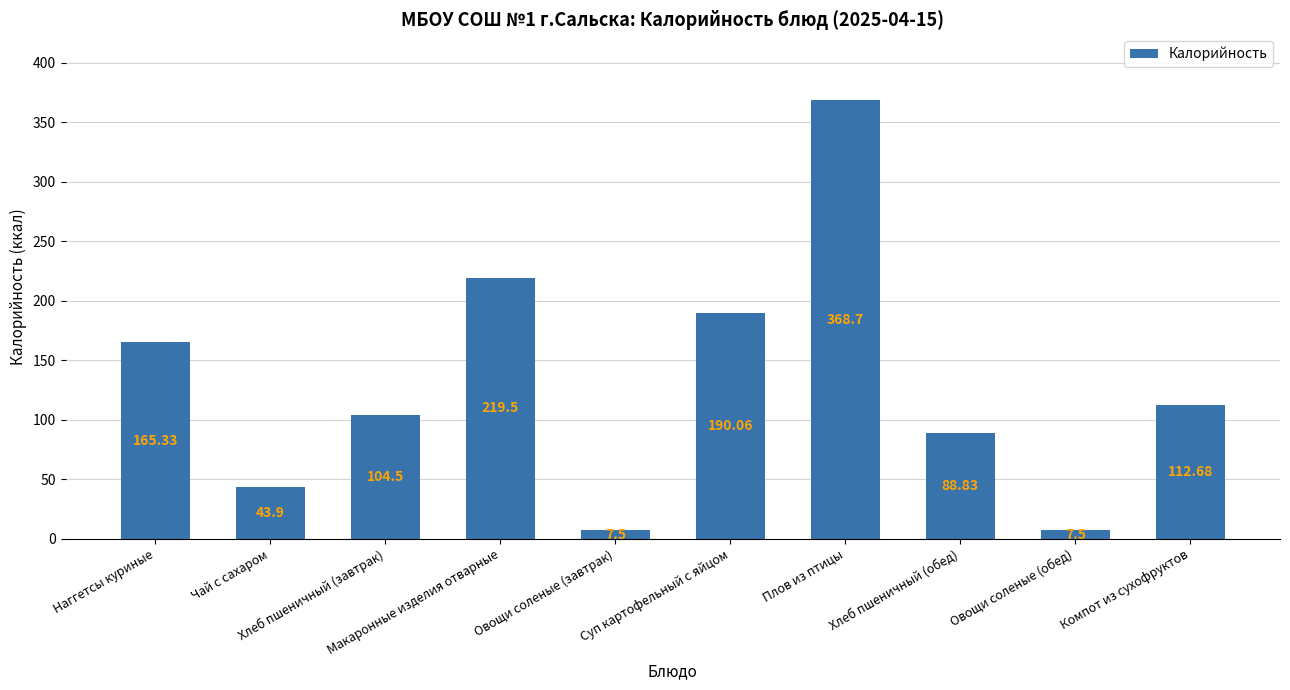

Does the chart contain any negative values?

No